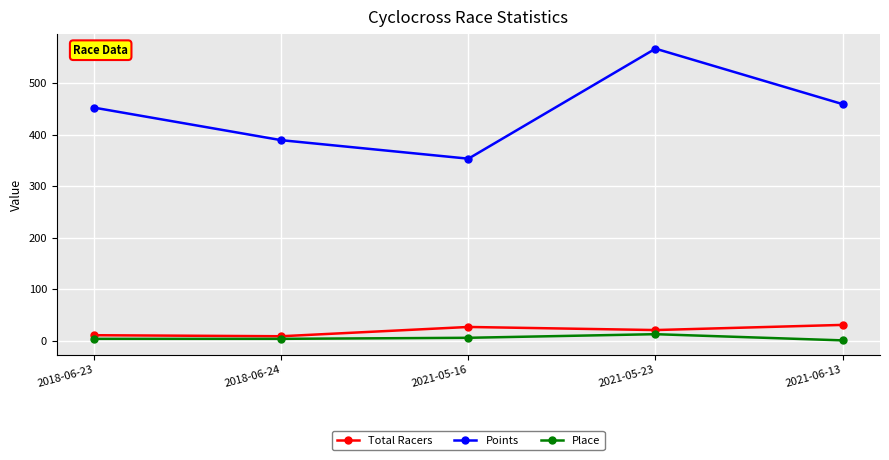

Rank the series by their maximum value, from lowest to highest.

Place, Total Racers, Points